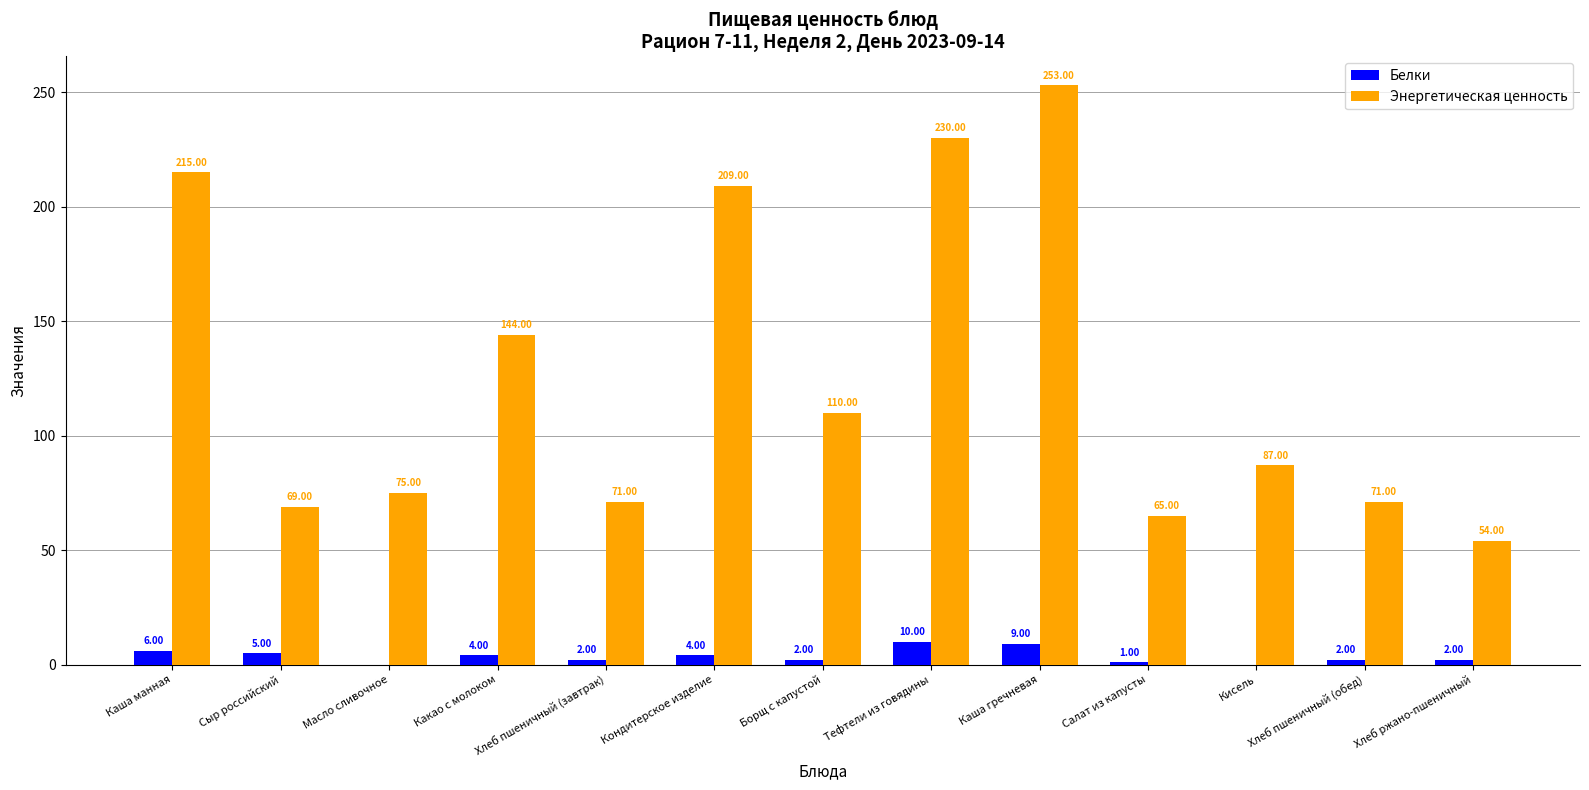

What are all the series names shown in the legend?

Белки, Энергетическая ценность